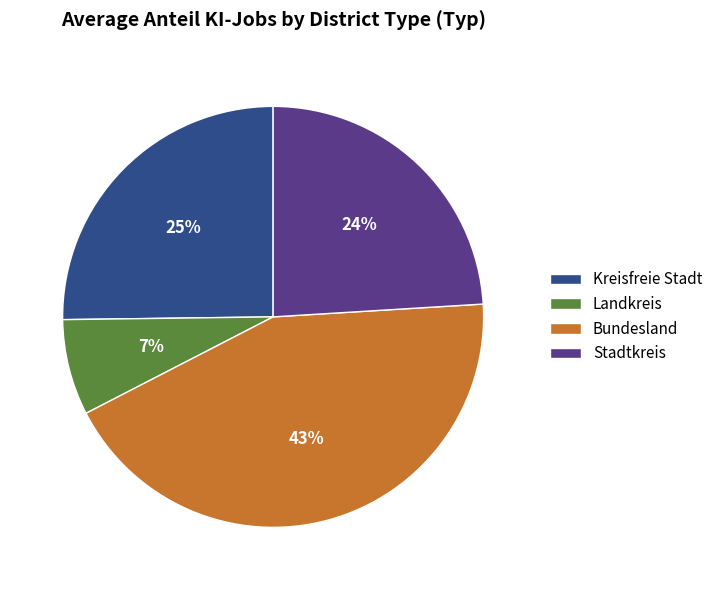

Is it true that Kreisfreie Stadt is 32% of the pie?

False